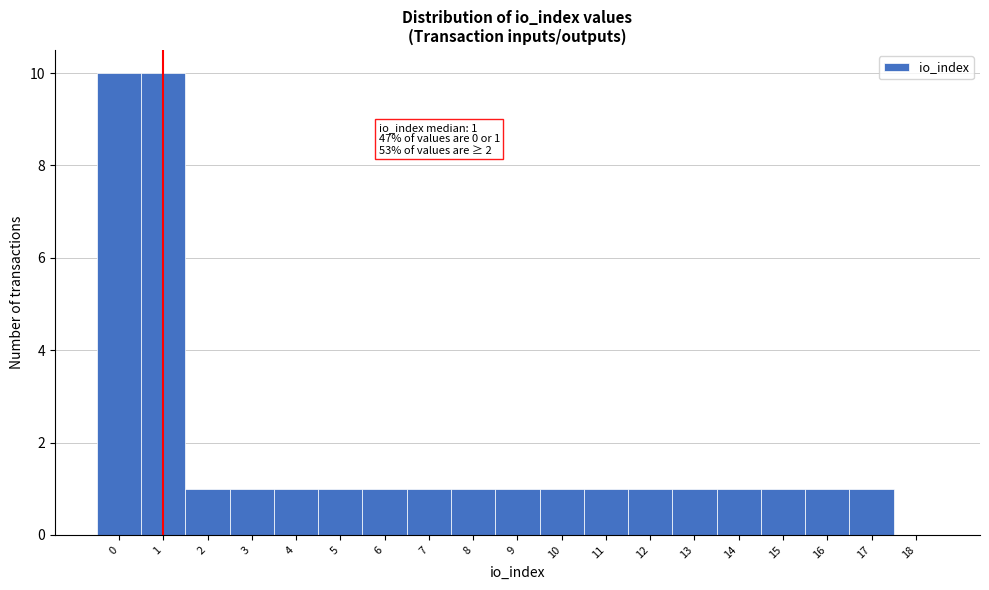

Reading left to right, extract all data points from this chart.

0=10	1=10	2=1	3=1	4=1	5=1	6=1	7=1	8=1	9=1	10=1	11=1	12=1	13=1	14=1	15=1	16=1	17=1	18=0